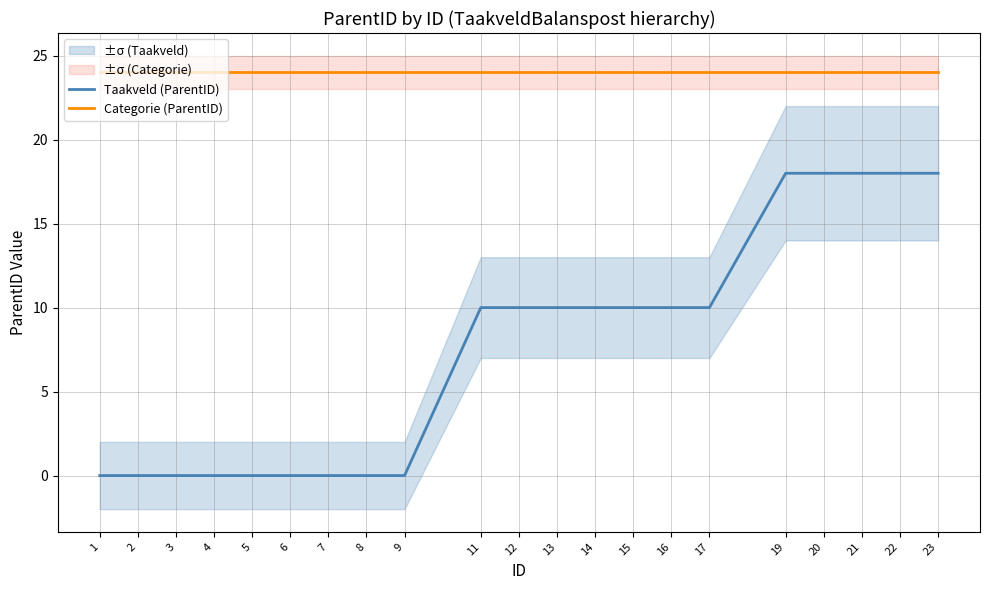

True or false: Categorie (ParentID) and Taakveld (ParentID) intersect in this chart.

False